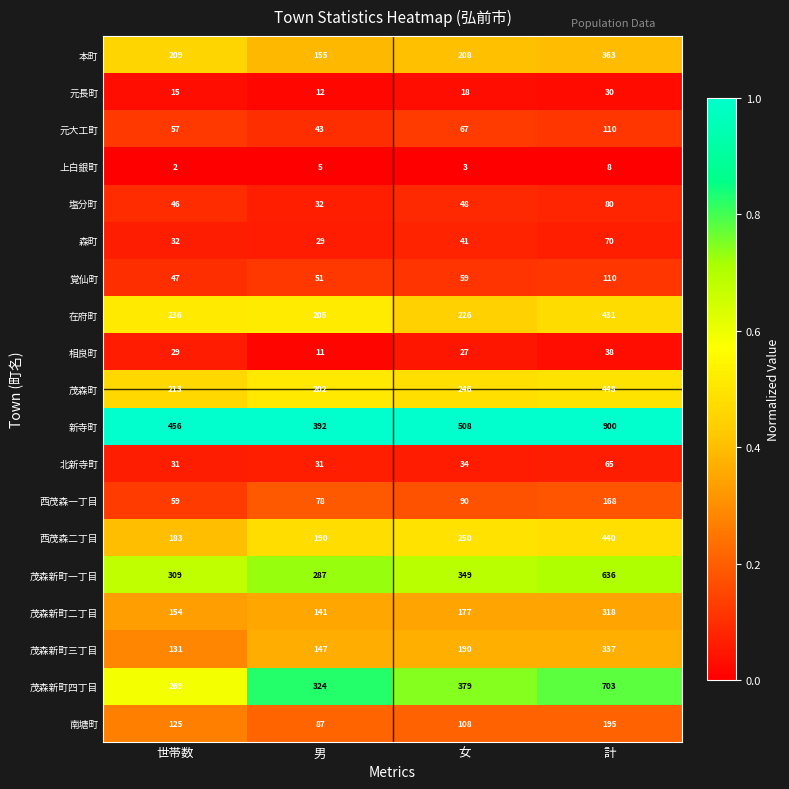

The value of 相良町 at 世帯数 is 29. True or false?

True